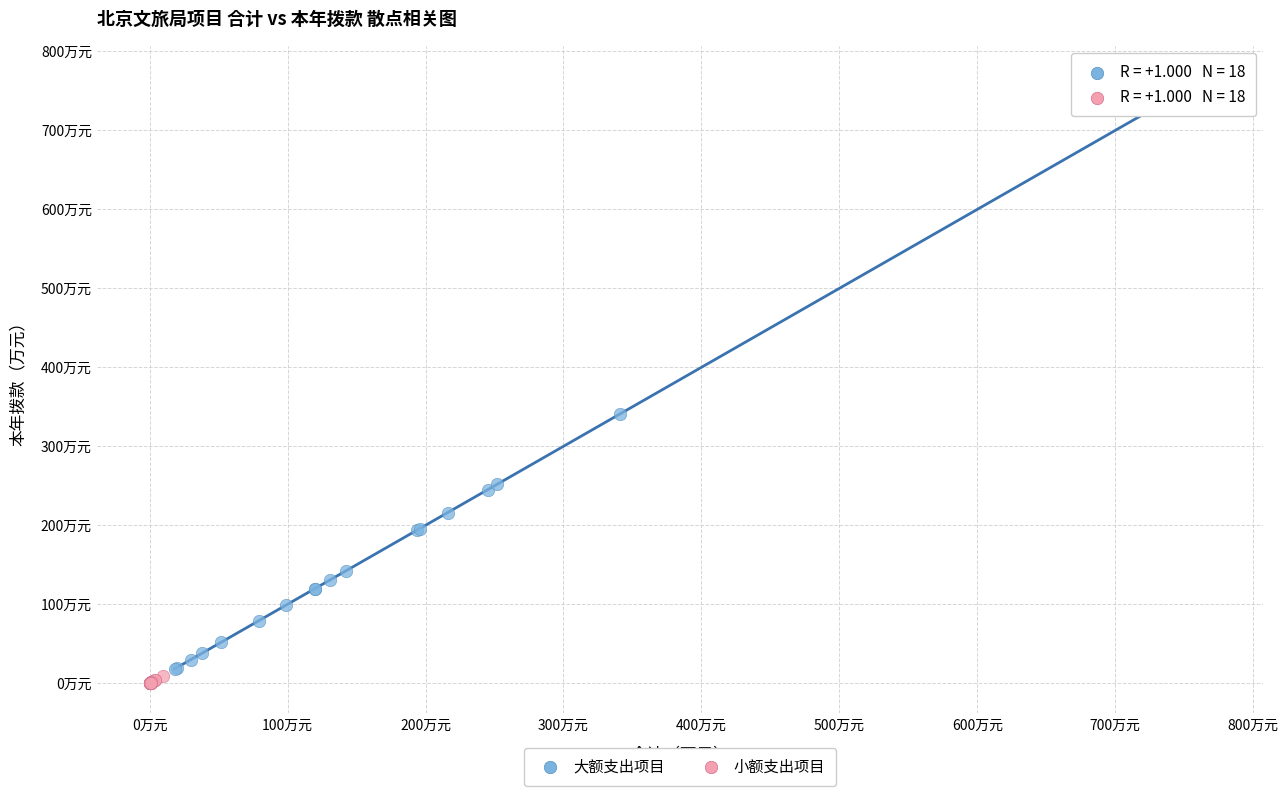

Which series has the widest spread of Y values?

大额支出项目